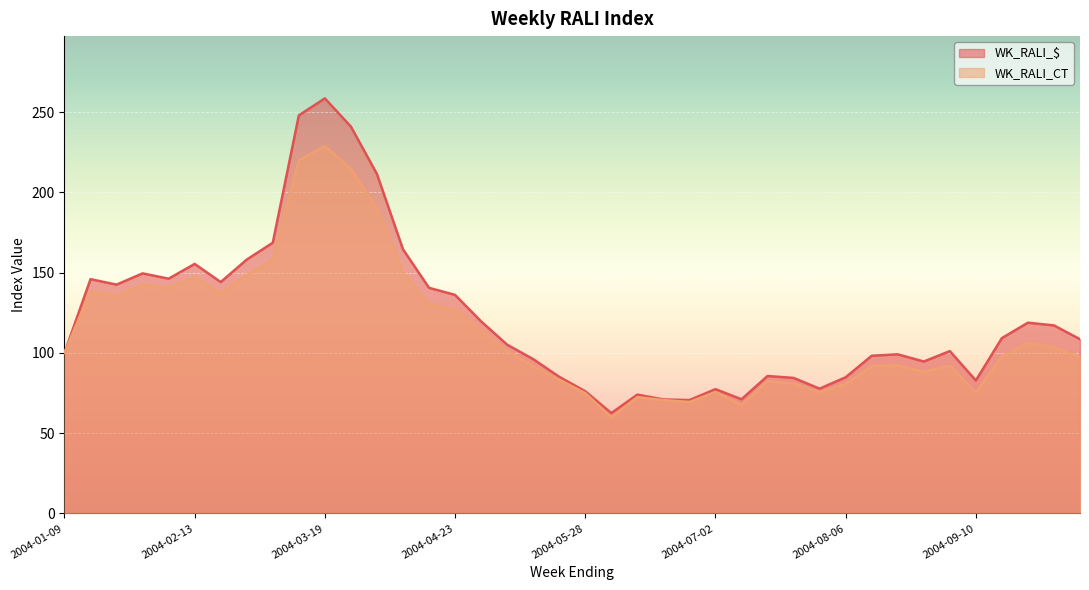

How many lines are shown in the chart?

2